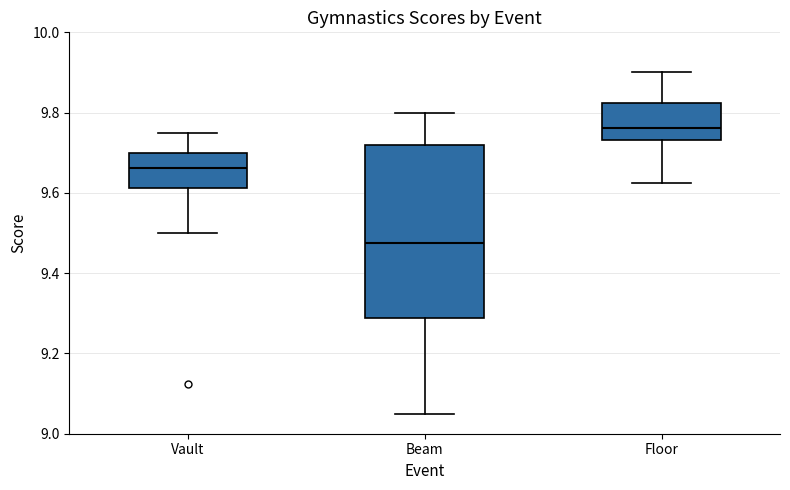

Where does the lower whisker of the box for Beam end on the y-axis? The values are not printed on the chart, so give them approximately, as read against the axis.

9.06